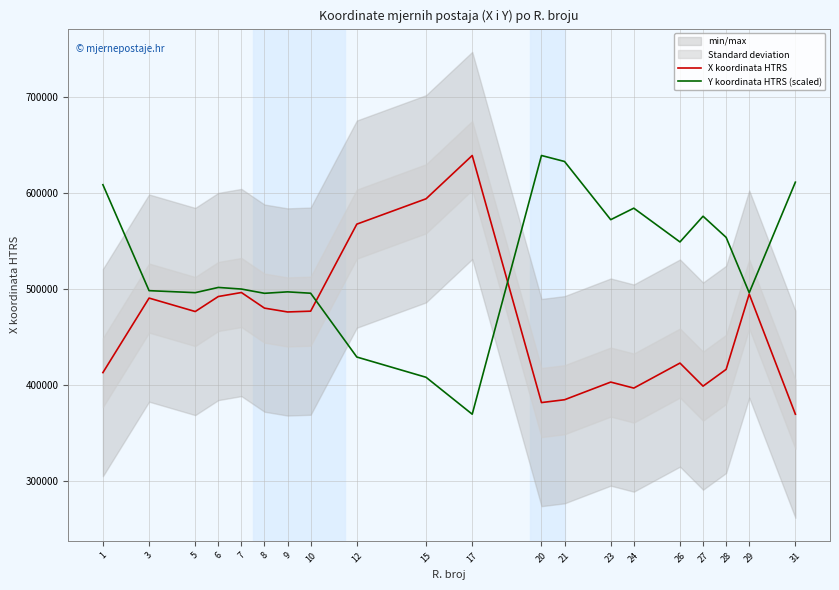

How many values in the Y koordinata HTRS (scaled) series are below 501528?

10